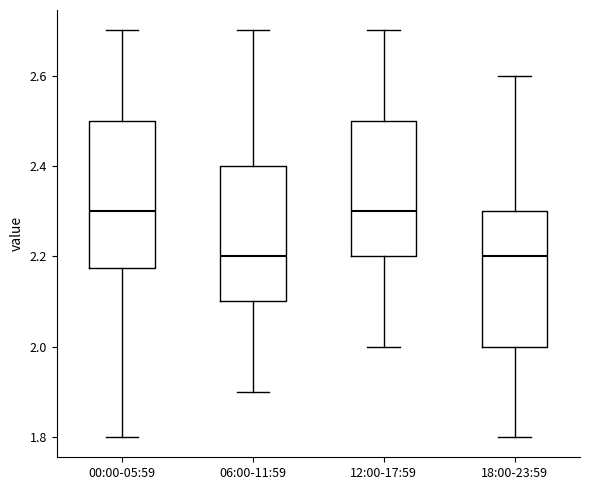

Where does the upper whisker of the box for 18:00-23:59 end on the y-axis? The values are not printed on the chart, so give them approximately, as read against the axis.

2.60